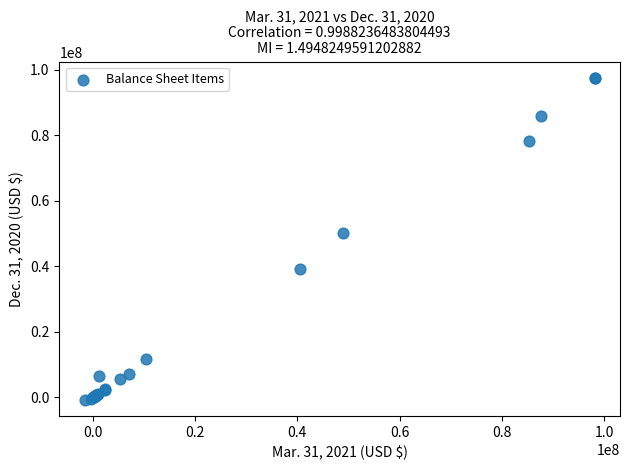

What Y value in the scatter plot is closest to 48368396?

50027457